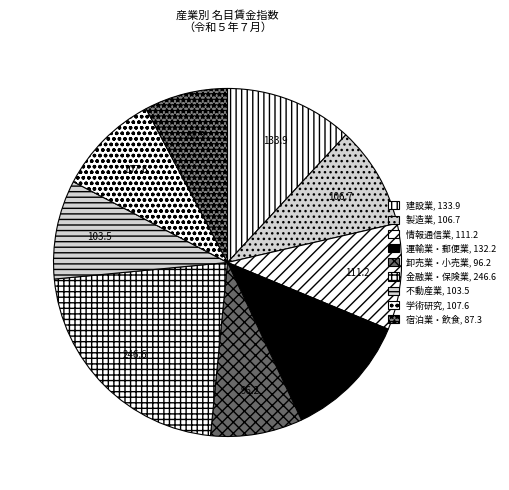

How many slices are in this pie chart?

9